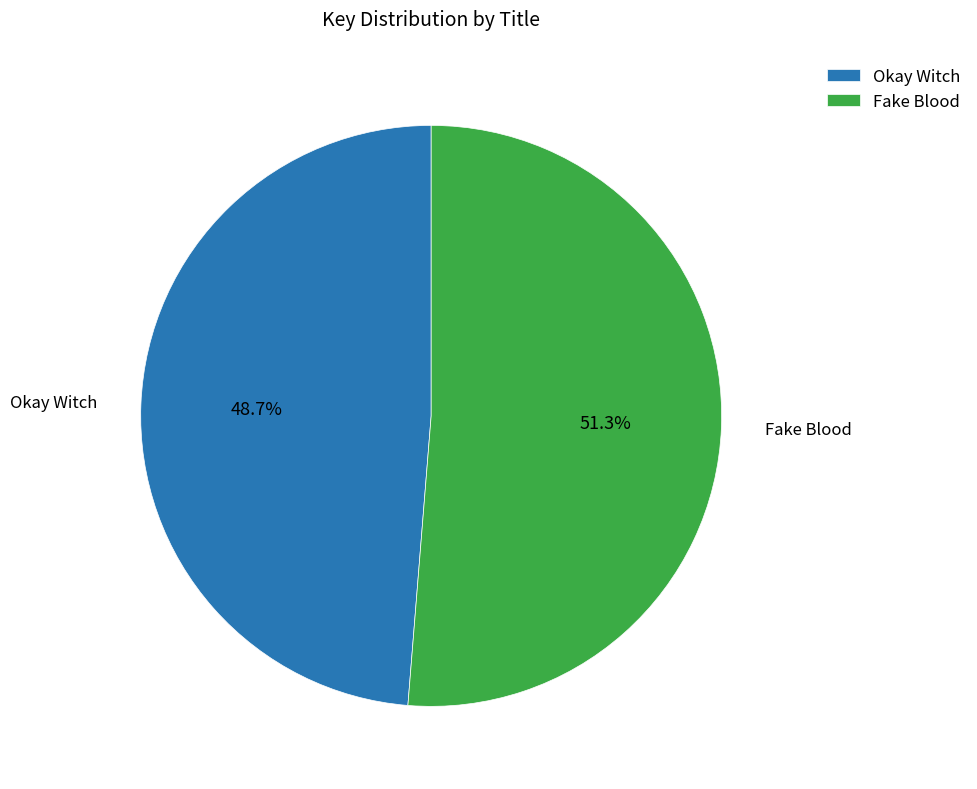

To the nearest percent, what percentage of the pie is Okay Witch?

49%